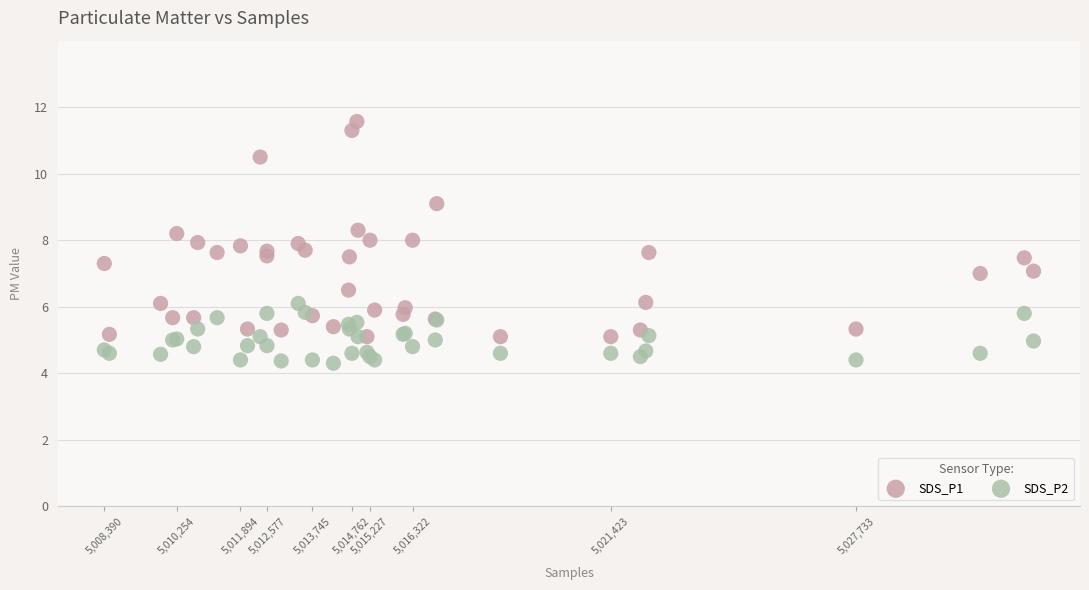

What are all the series names shown in the legend?

SDS_P1, SDS_P2